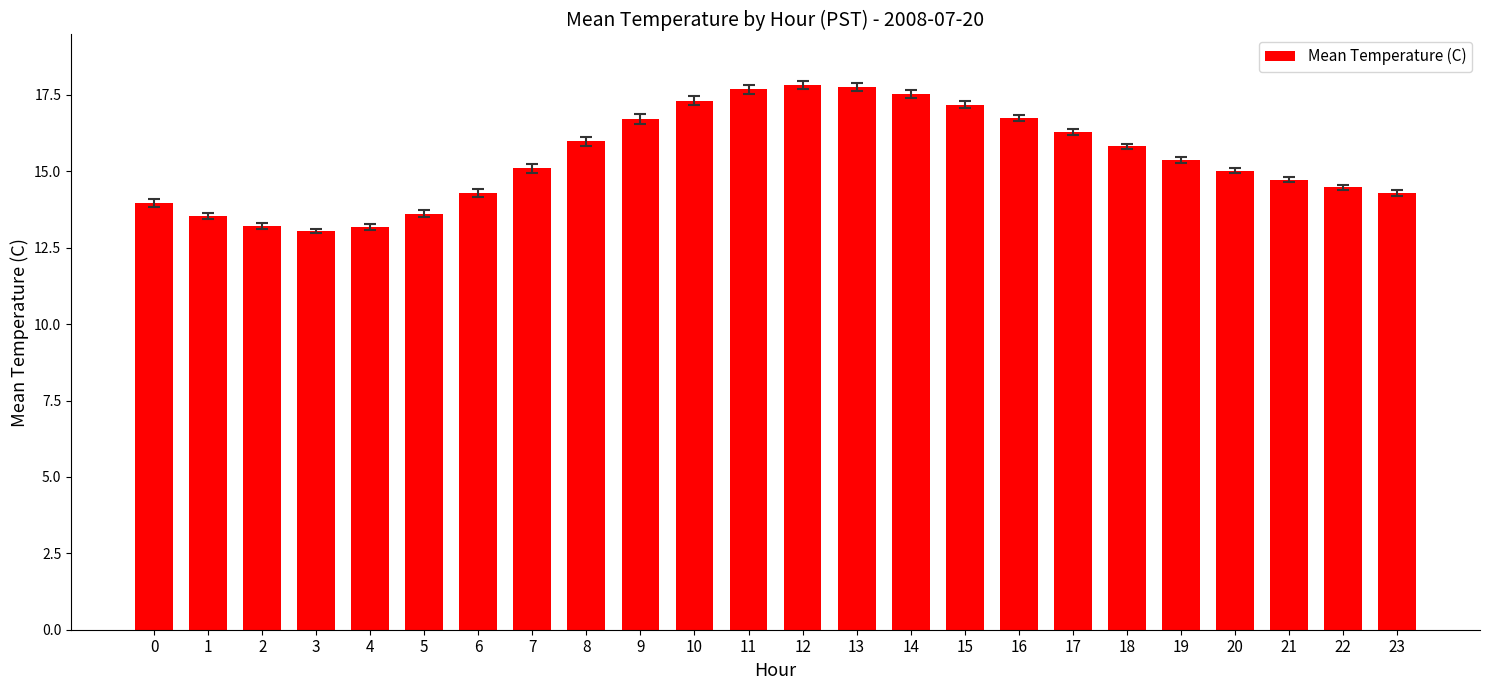

Where does the data first go above 15?

7